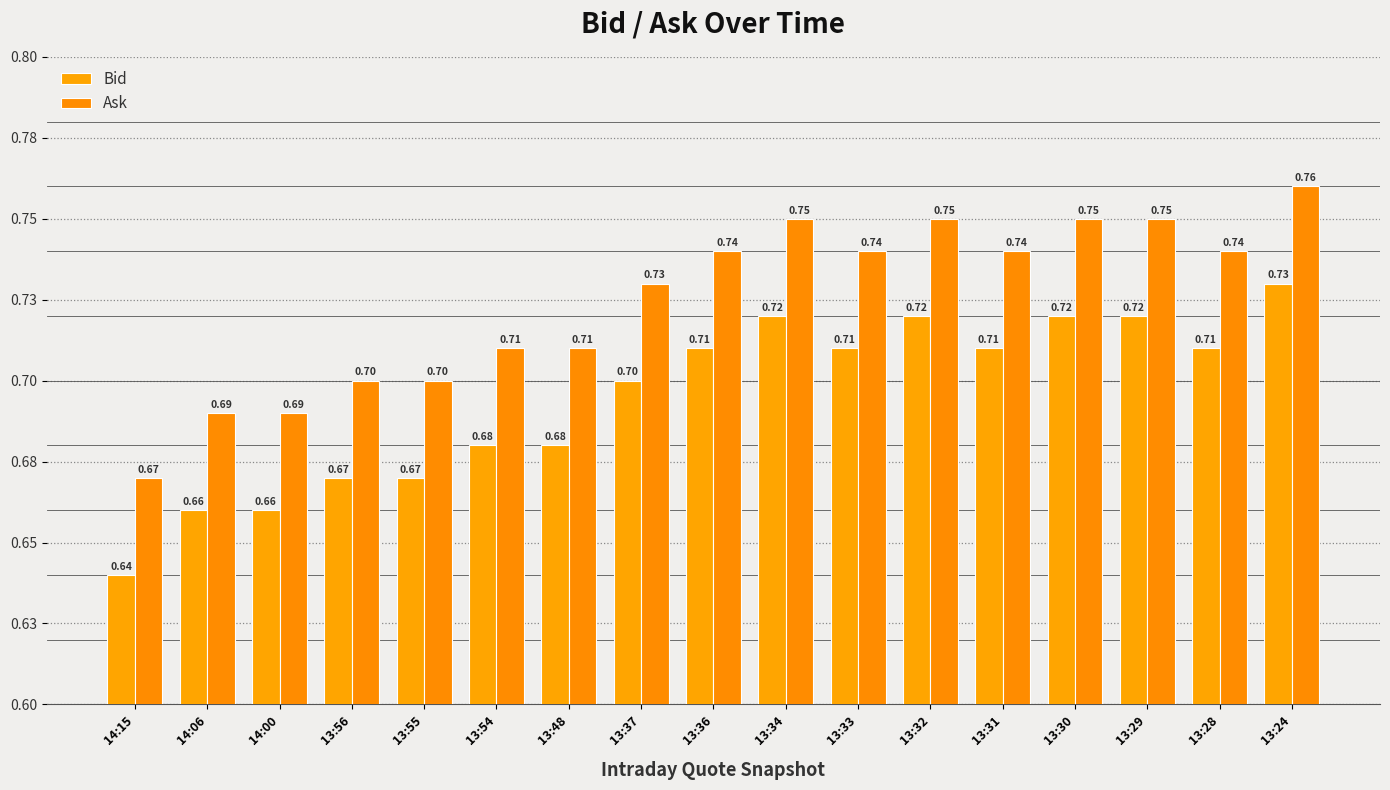

List the series in order of their peak value, highest first.

Ask, Bid